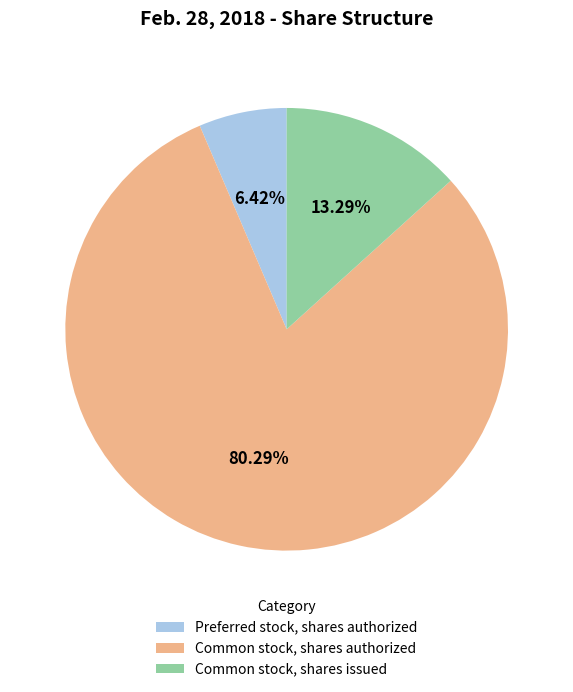

The Common stock, shares authorized slice represents 80% of the pie. True or false?

True